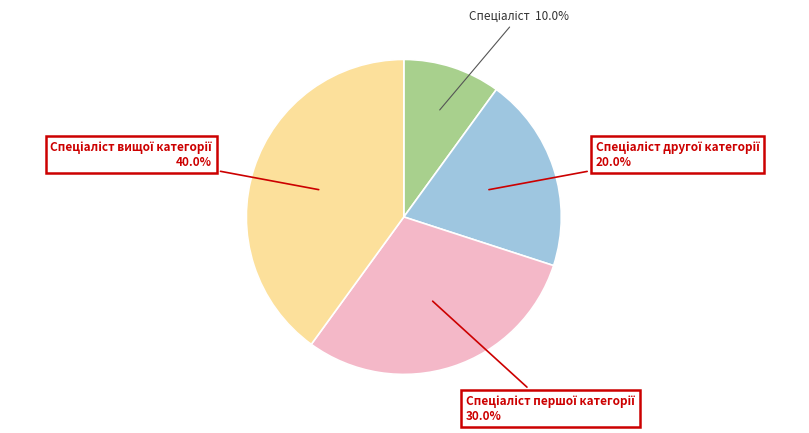

Does any single category account for the majority?

No